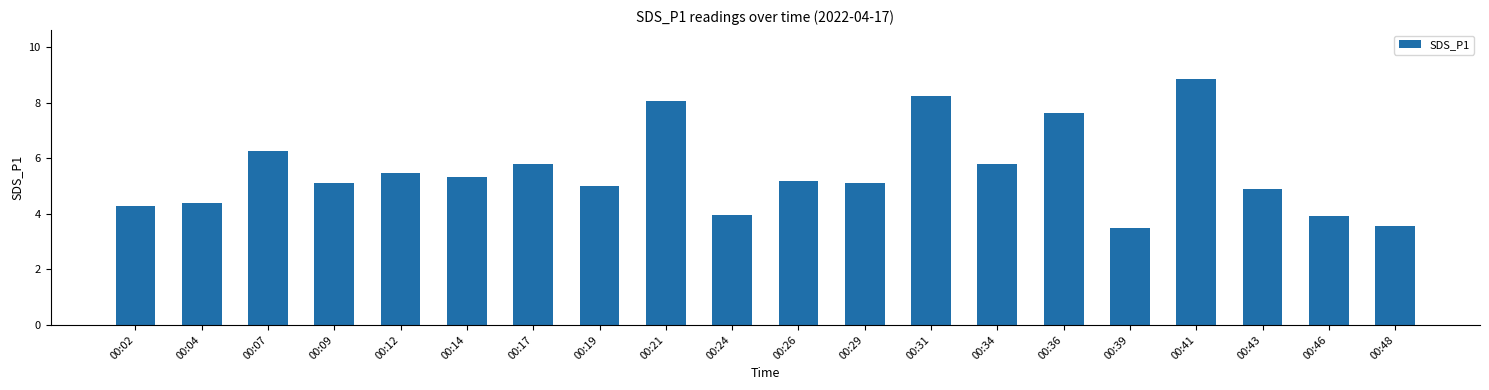

True or false: the data shows 2.6 at 00:09.

False